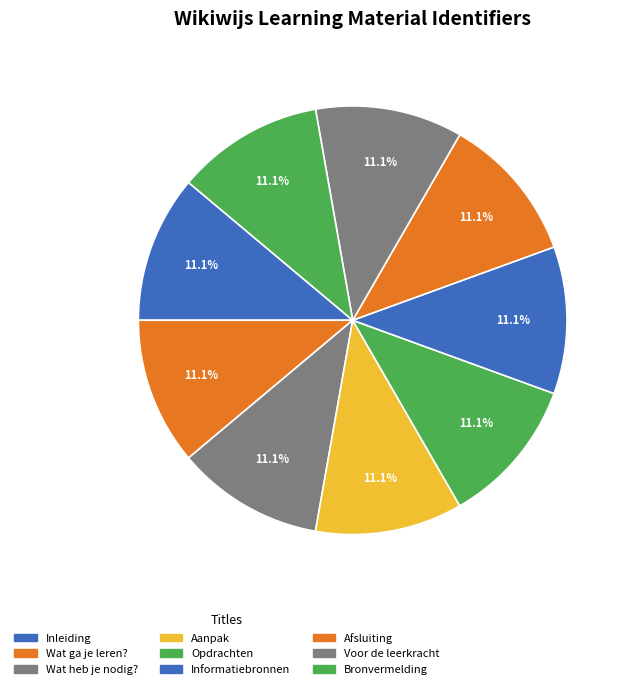

How many segments does this pie chart have?

9